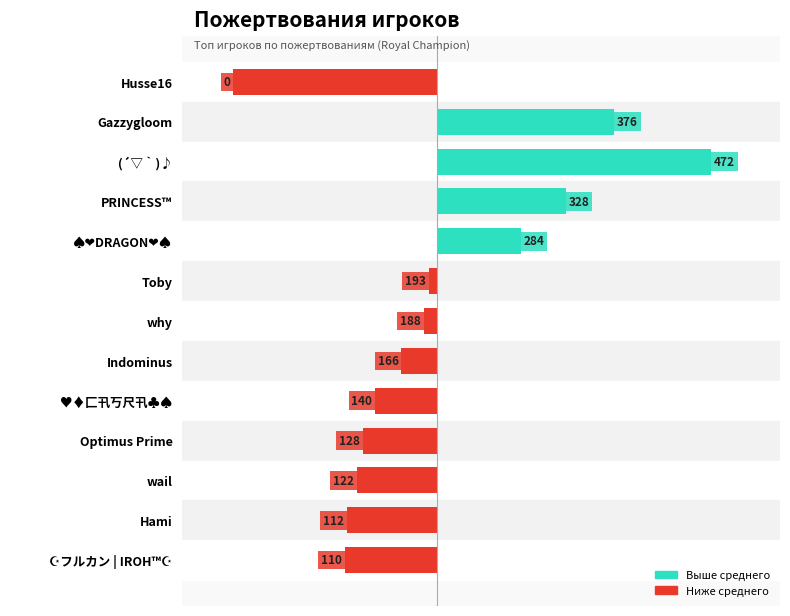

Are the bars horizontal?

Yes